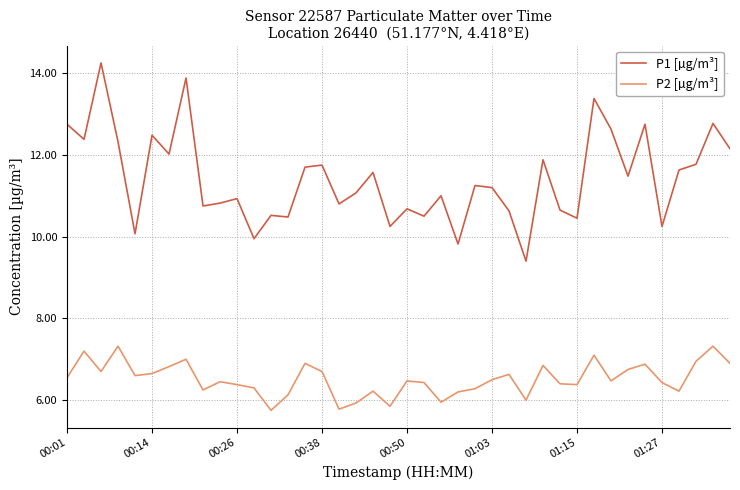

Rank the series by their average value, from highest to lowest.

P1 [µg/m³], P2 [µg/m³]